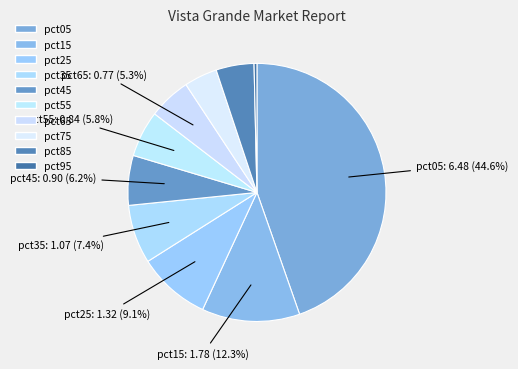

How much of the chart is everything except pct85?

95.2%